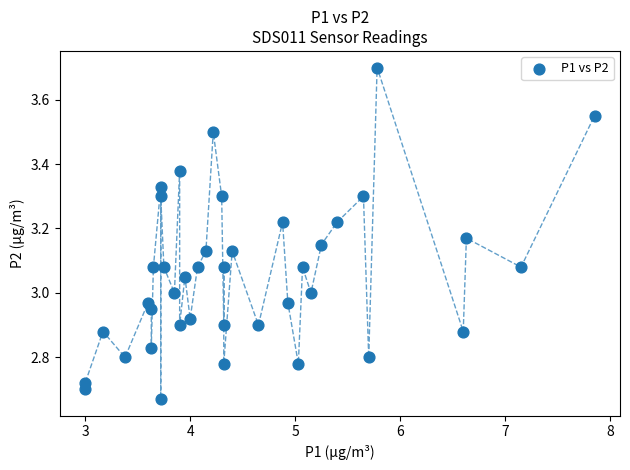

What is the range of Y values (max minus min)?

1.0